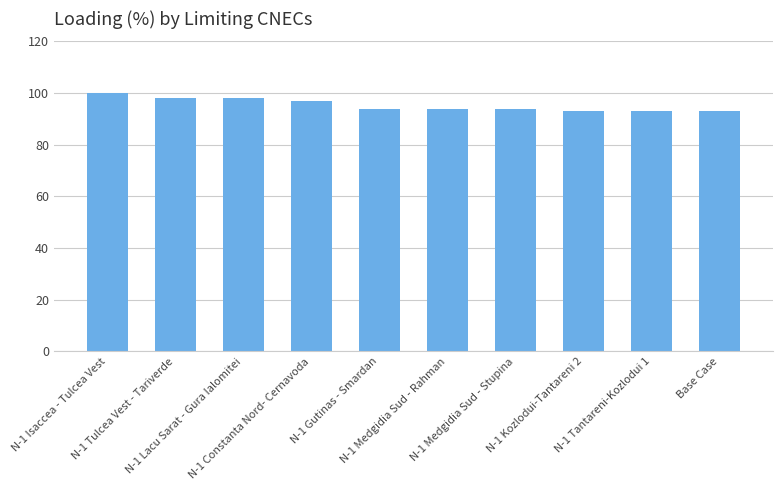

Where does the data first go above 94?

N-1 Isaccea - Tulcea Vest